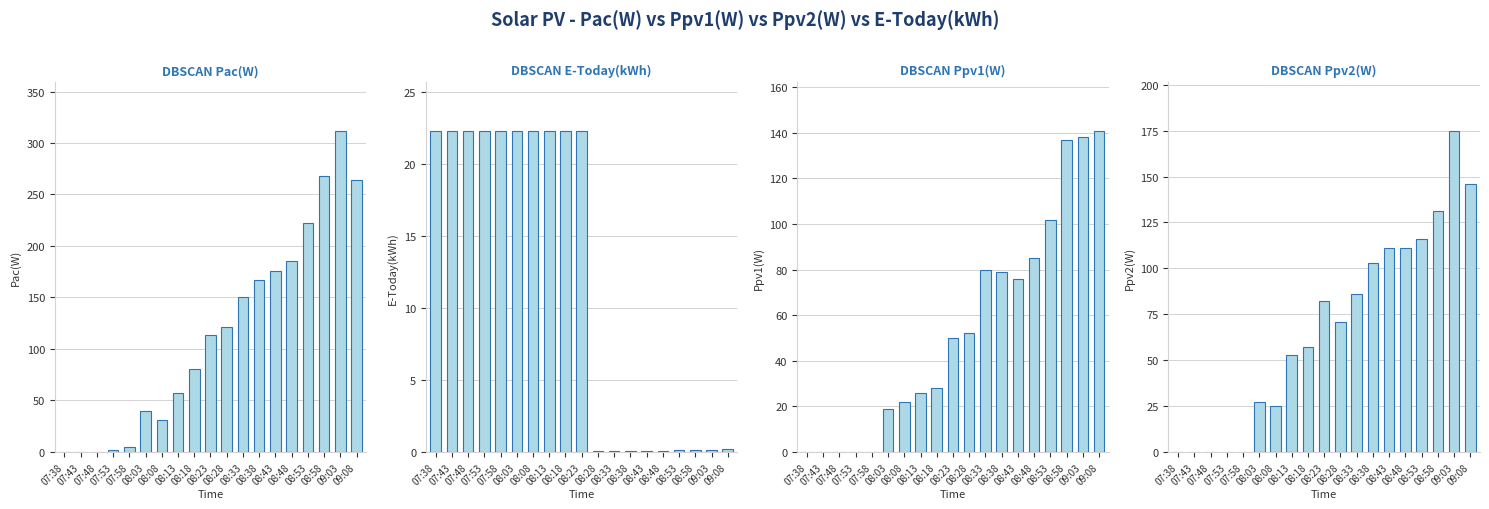

What is the sum of the Ppv1(W) values at 08:03 and 08:58?

156.0